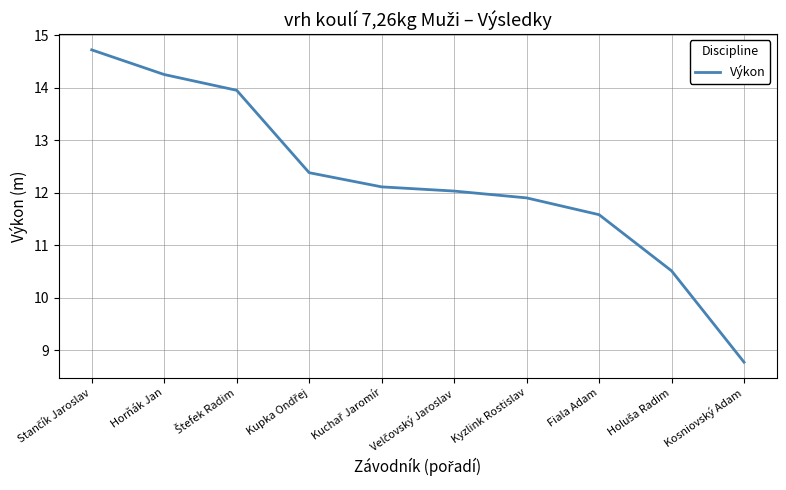

What is the maximum value shown in the chart?

14.7